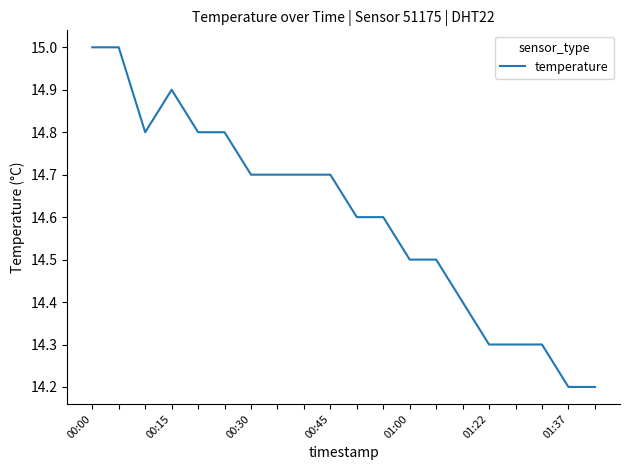

What is the difference between the maximum and minimum values?

0.8